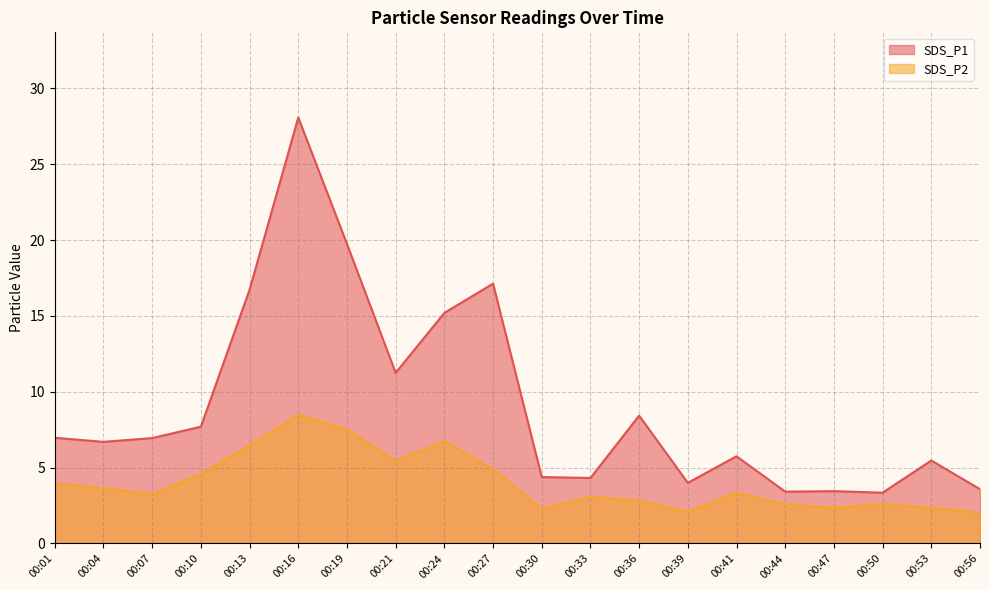

Between 00:24 and 00:47, which series saw the biggest shift?

SDS_P1